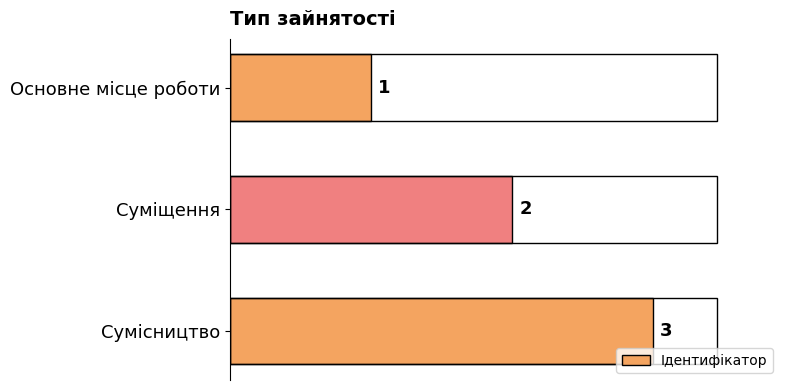

What position from the bottom is Суміщення?

2